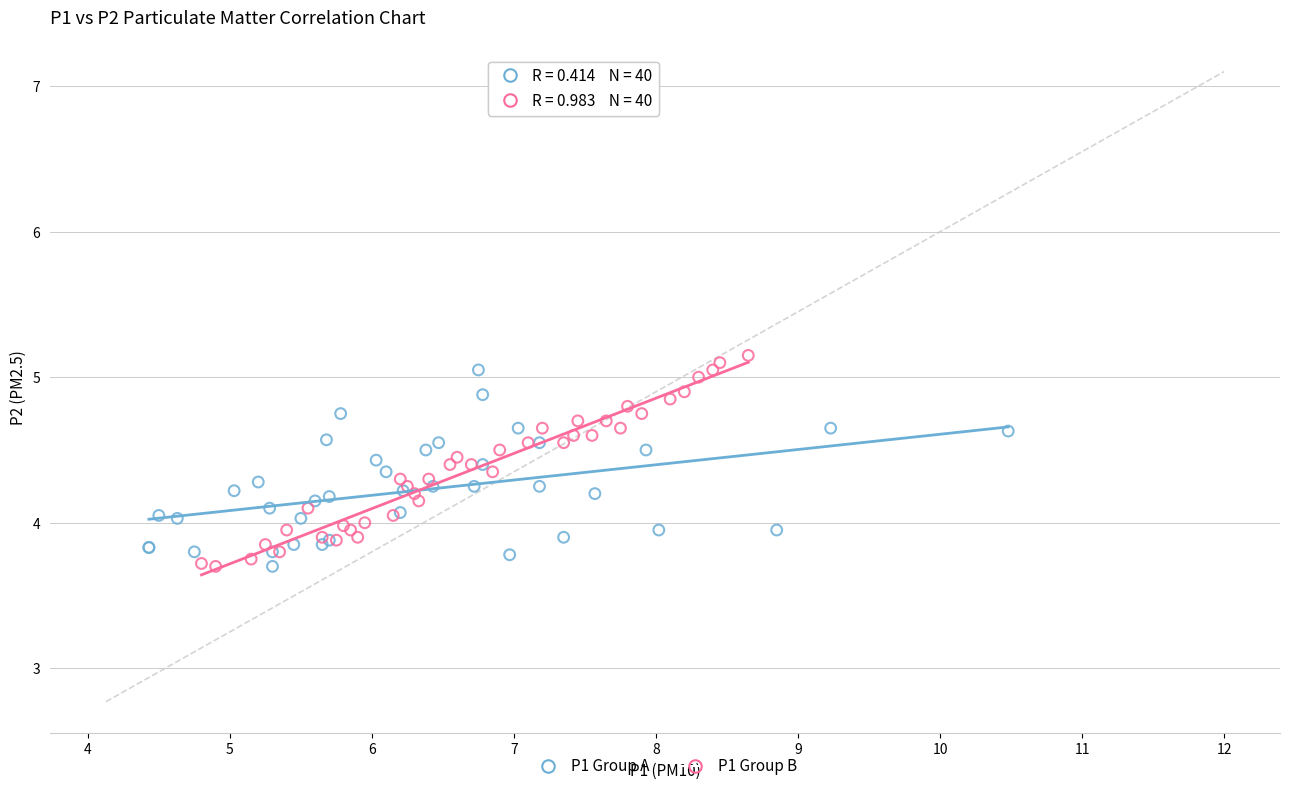

Which series has the widest spread of Y values?

P1 Group B